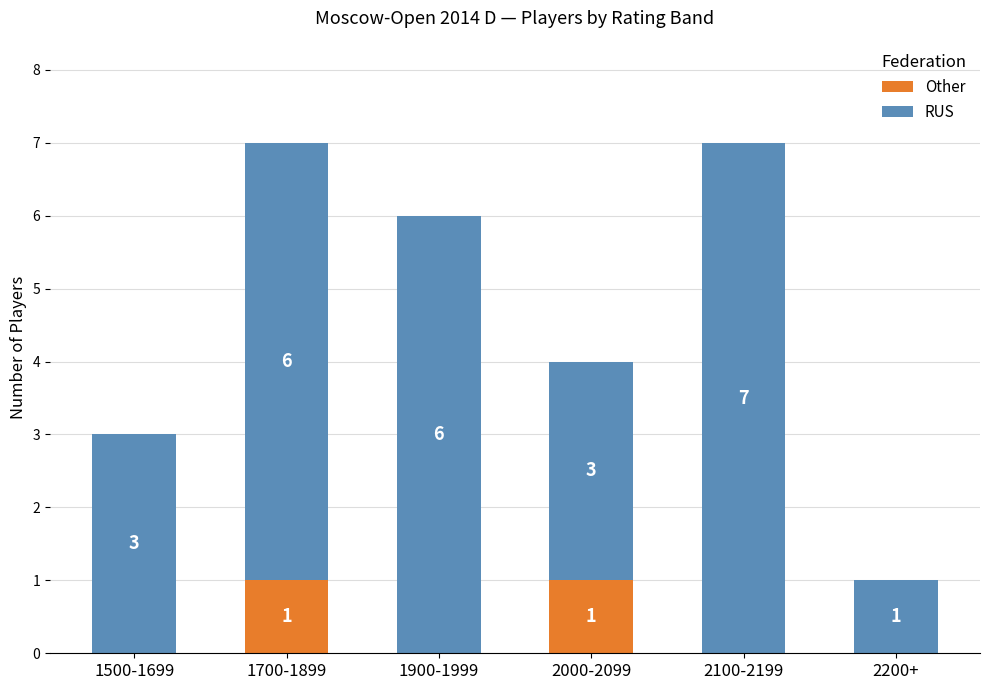

Does the chart contain stacked bars?

Yes